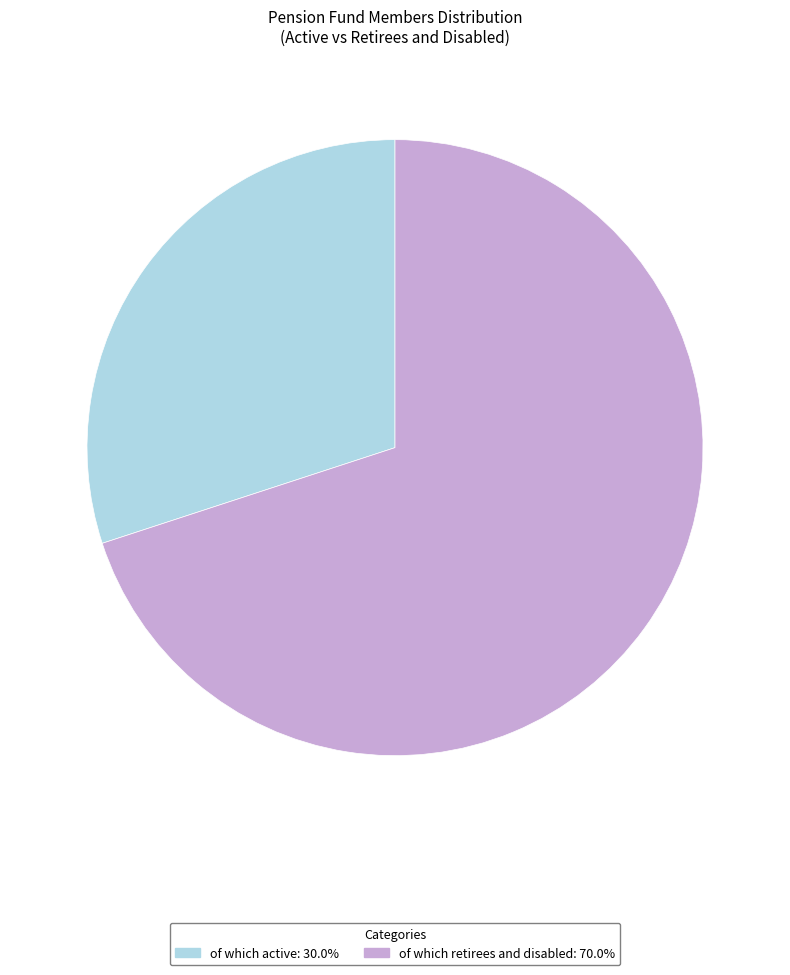

Do of which retirees and disabled and of which active together represent more than half of the pie?

Yes